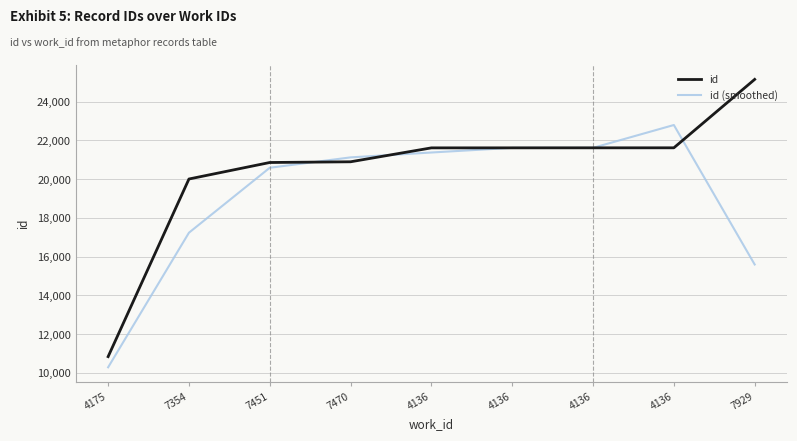

Which series has the largest total across all categories?

id